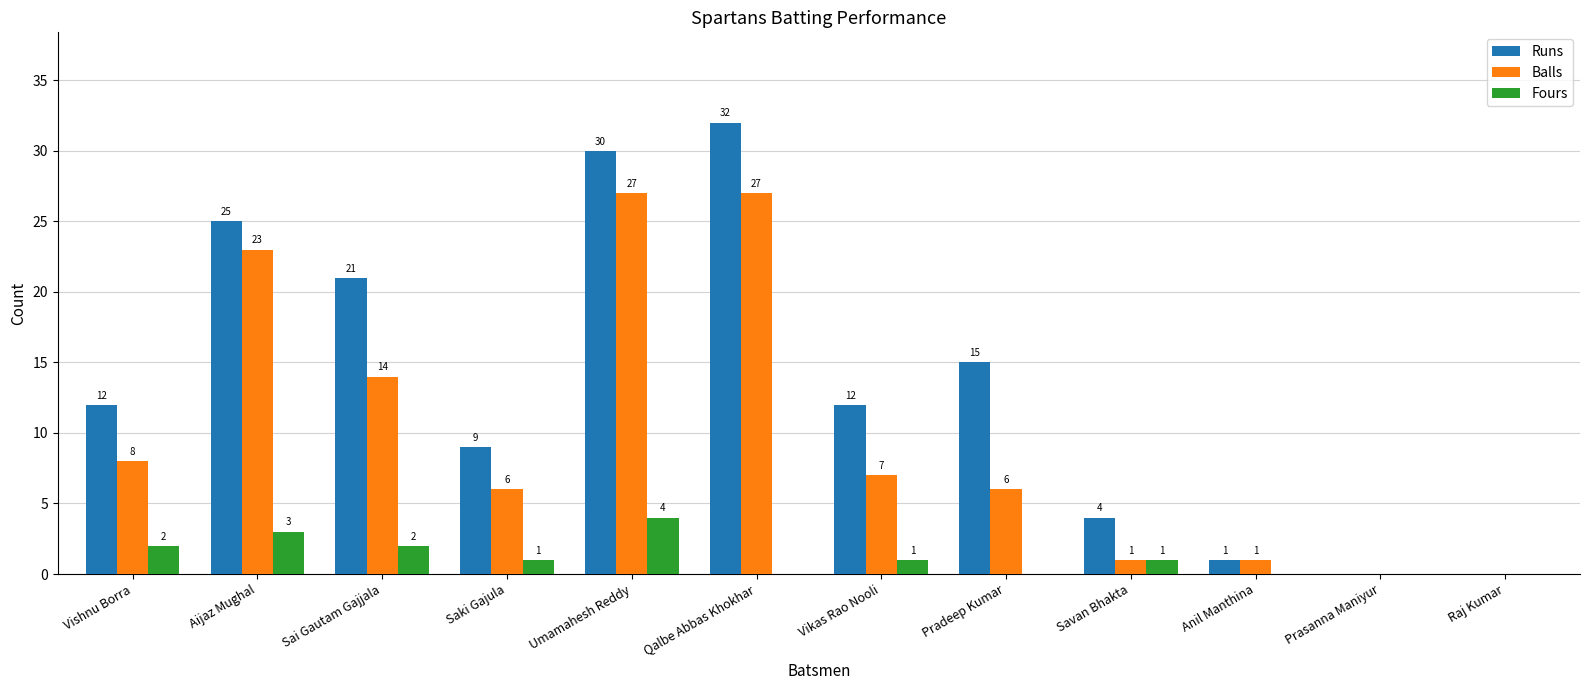

What is the sum of all Balls values?

120